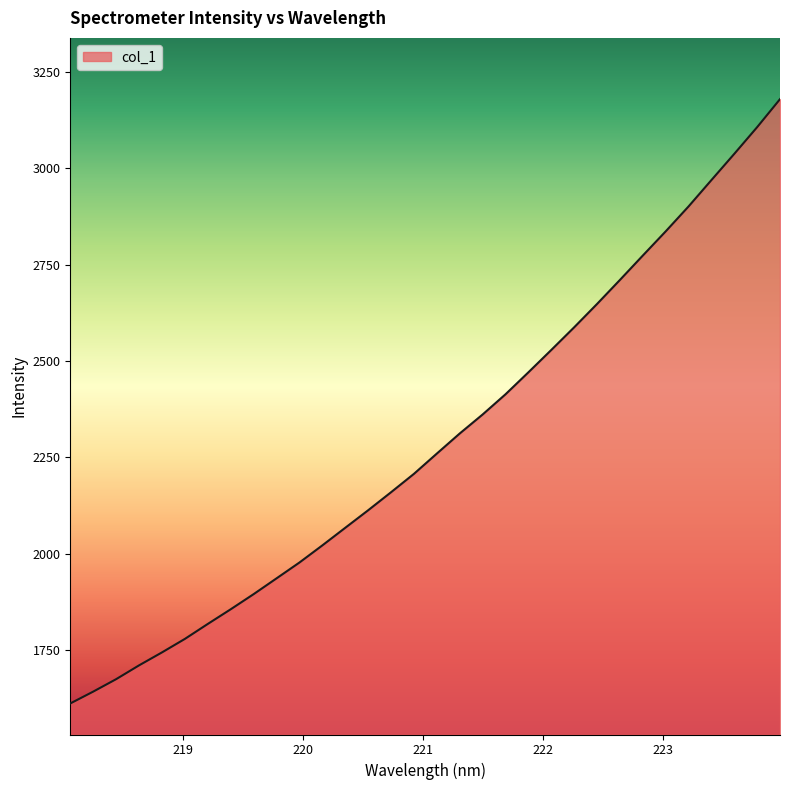

What is the maximum value shown in the chart?

3179.1